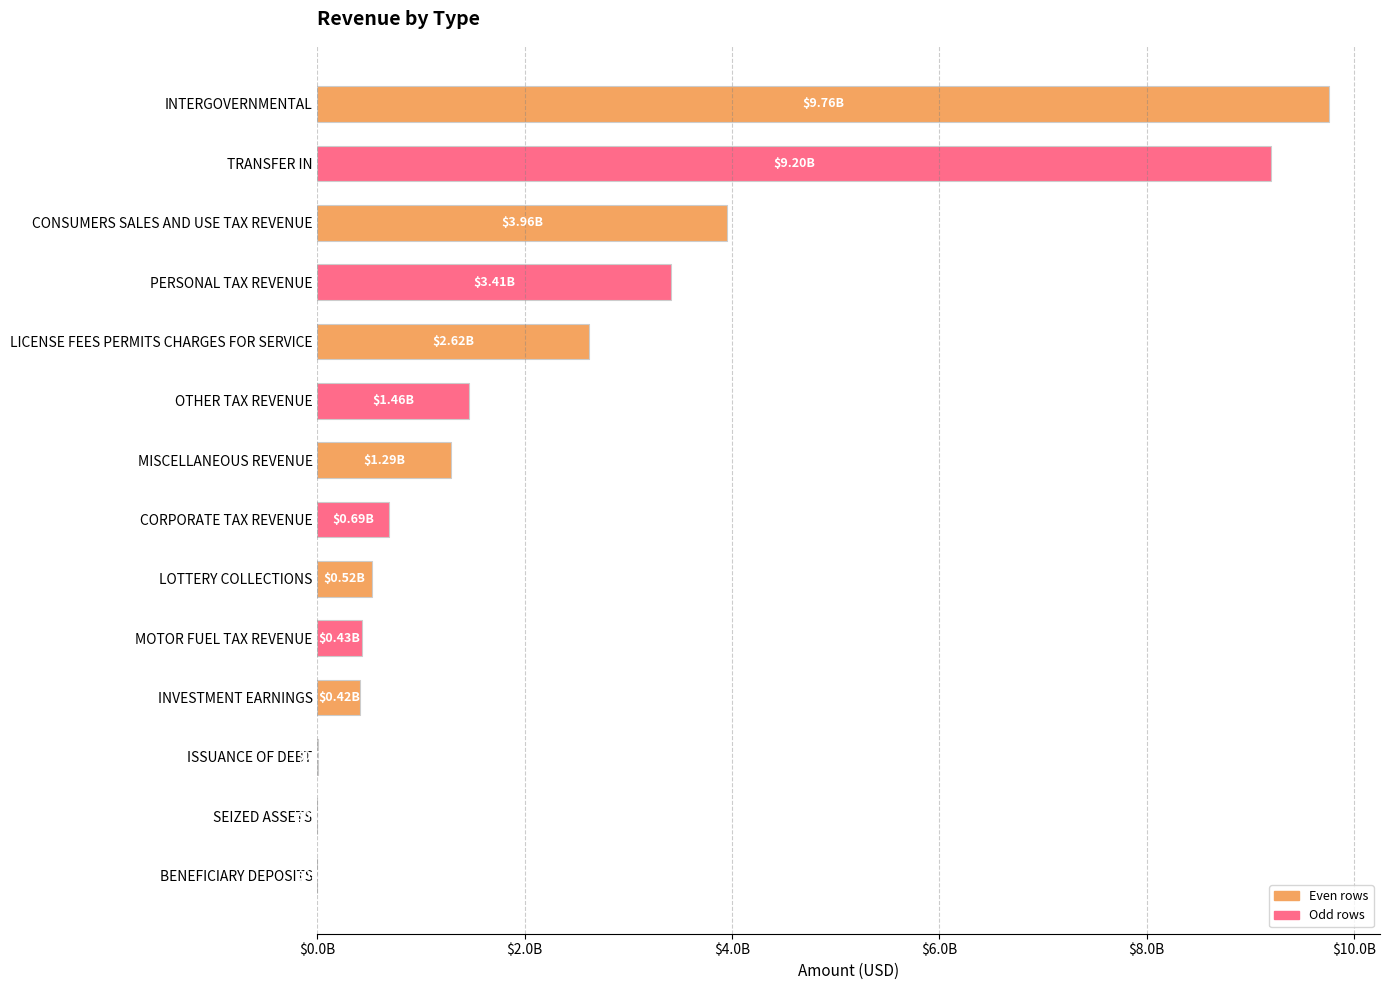

What is the greatest value displayed?

9762489413.8